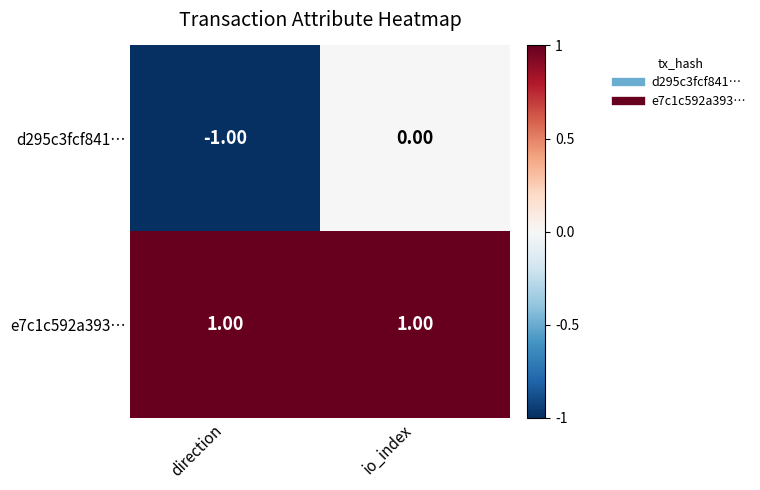

Which series changed the most between direction and io_index?

d295c3fcf841…